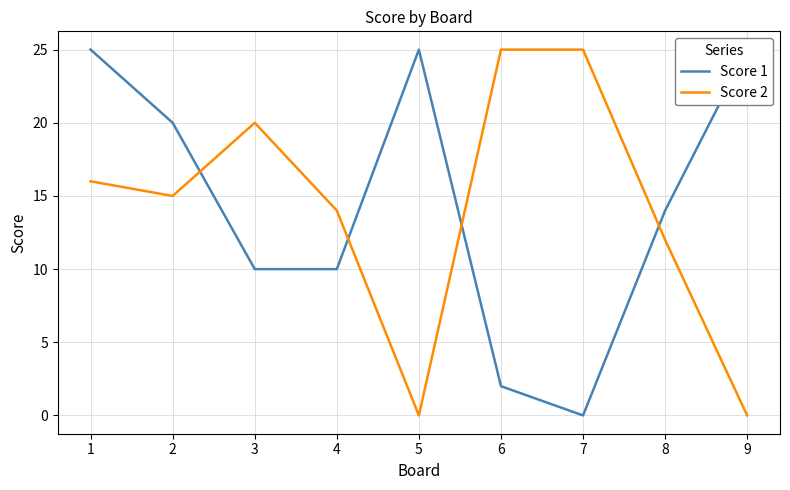

Does the chart have visible grid lines?

Yes